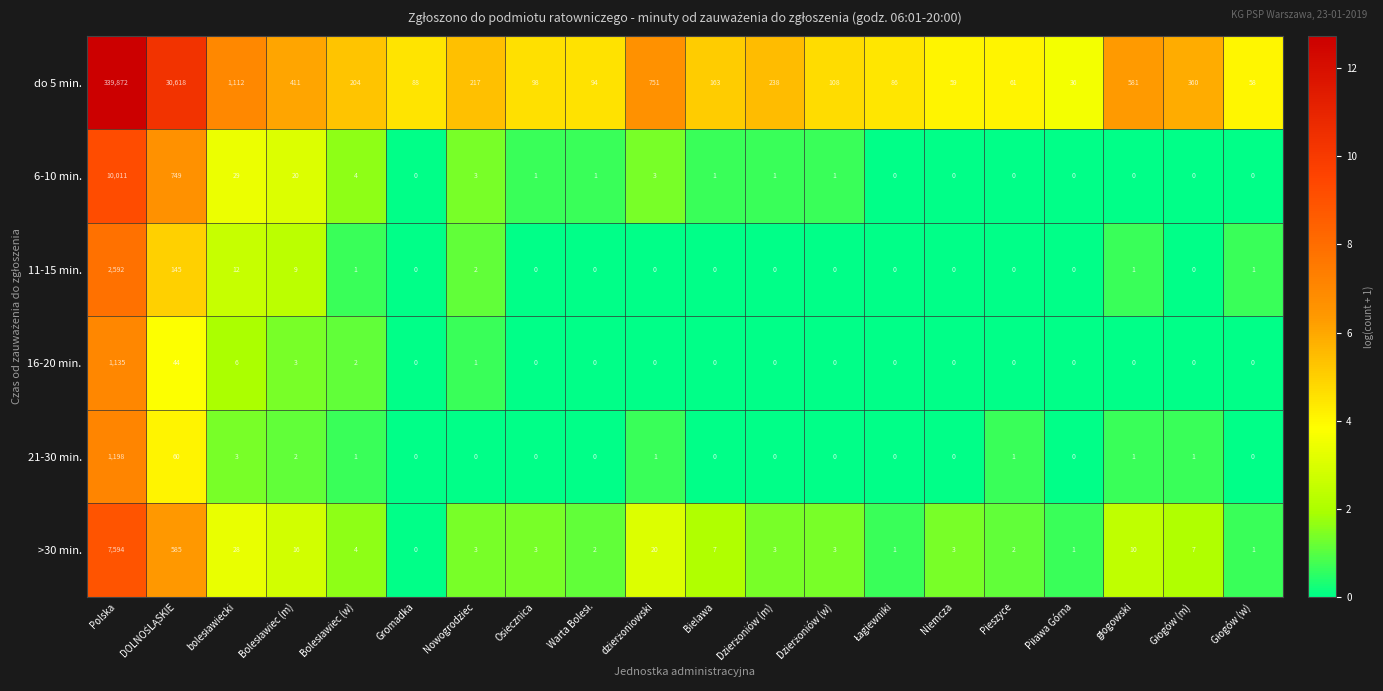

Which series has the widest spread of values?

do 5 min.